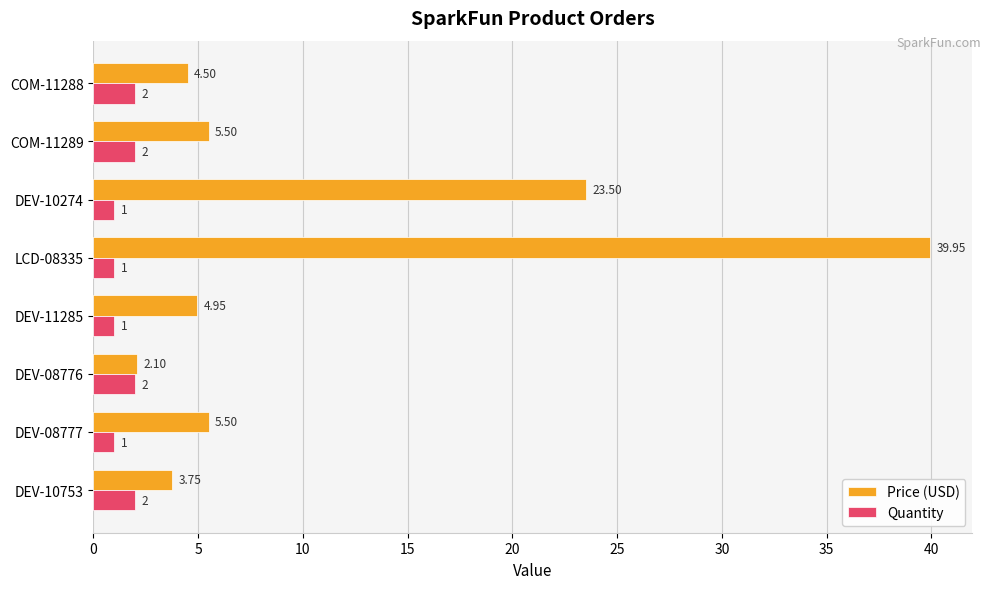

Which category has the highest value across all series?

LCD-08335